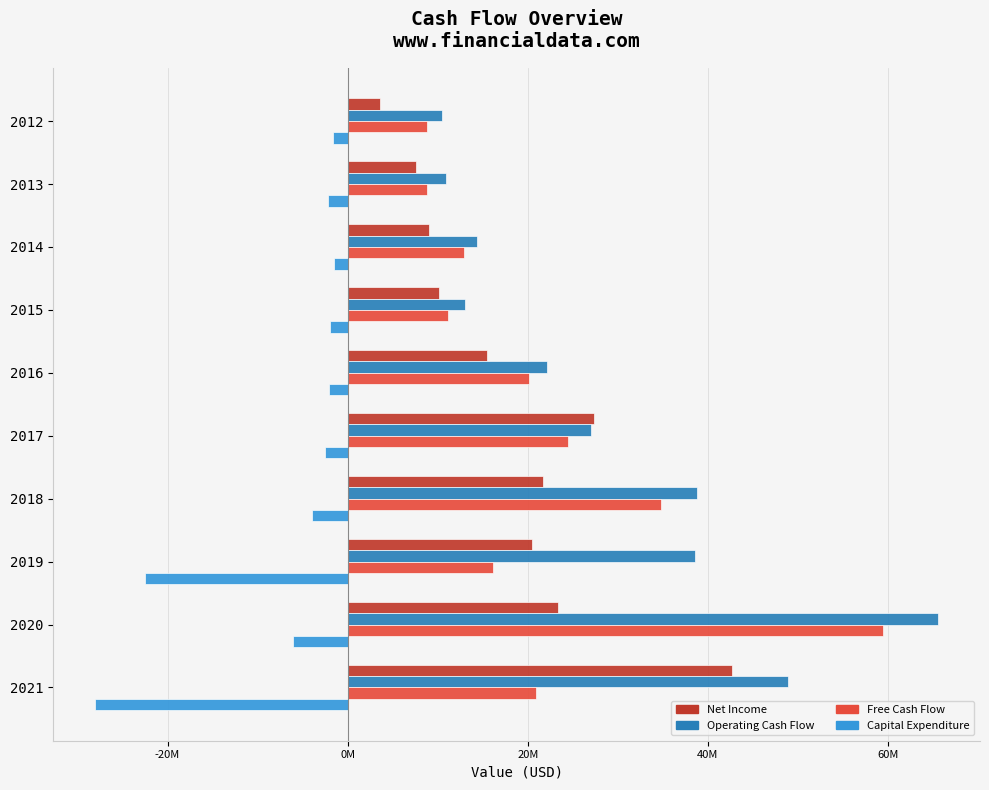

Which series has the widest spread of values?

Operating Cash Flow